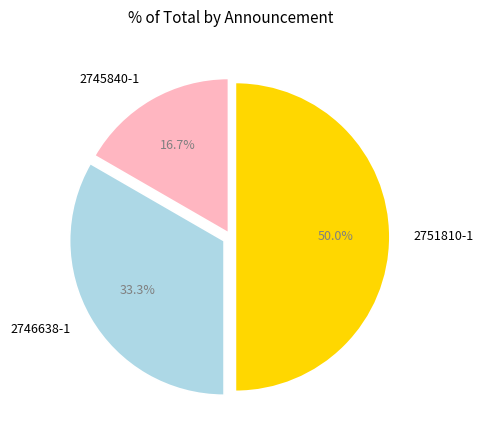

Which slice is the largest?

2751810-1